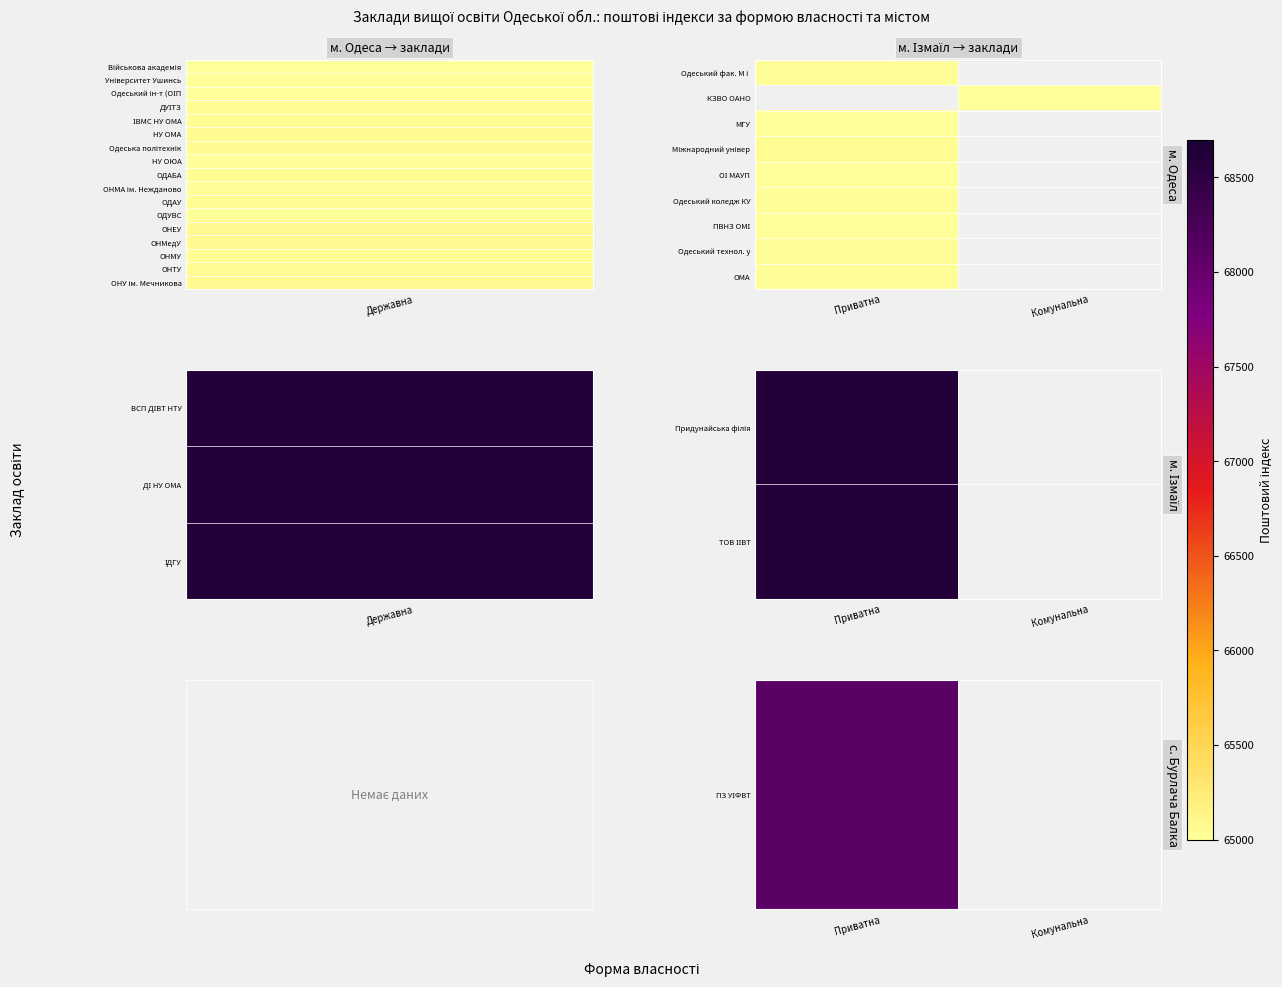

Count the number of categories in the chart.

2